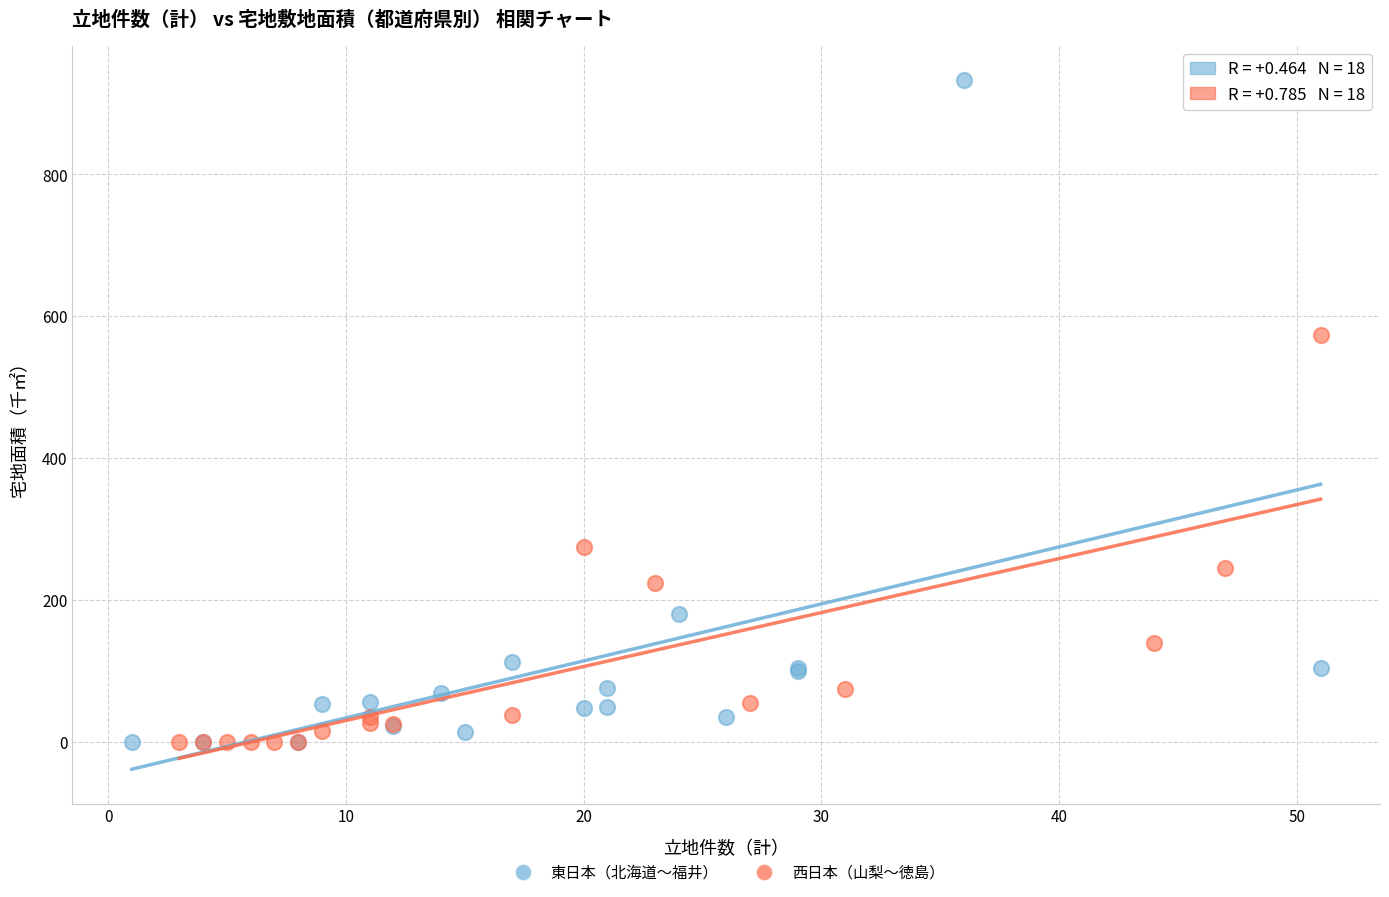

Which series contains the highest Y value?

東日本（北海道〜福井）